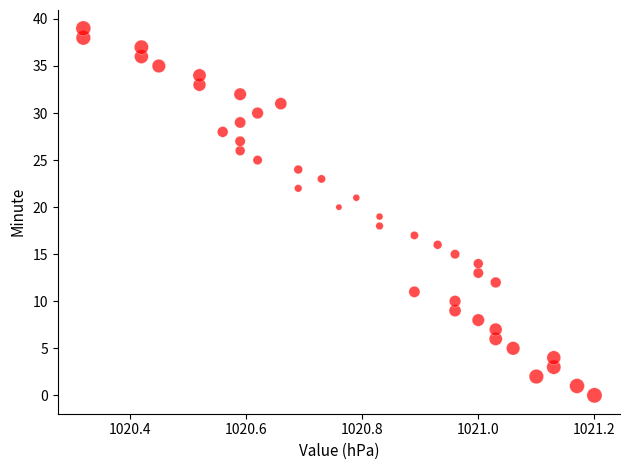

What is the range of Y values (max minus min)?

39